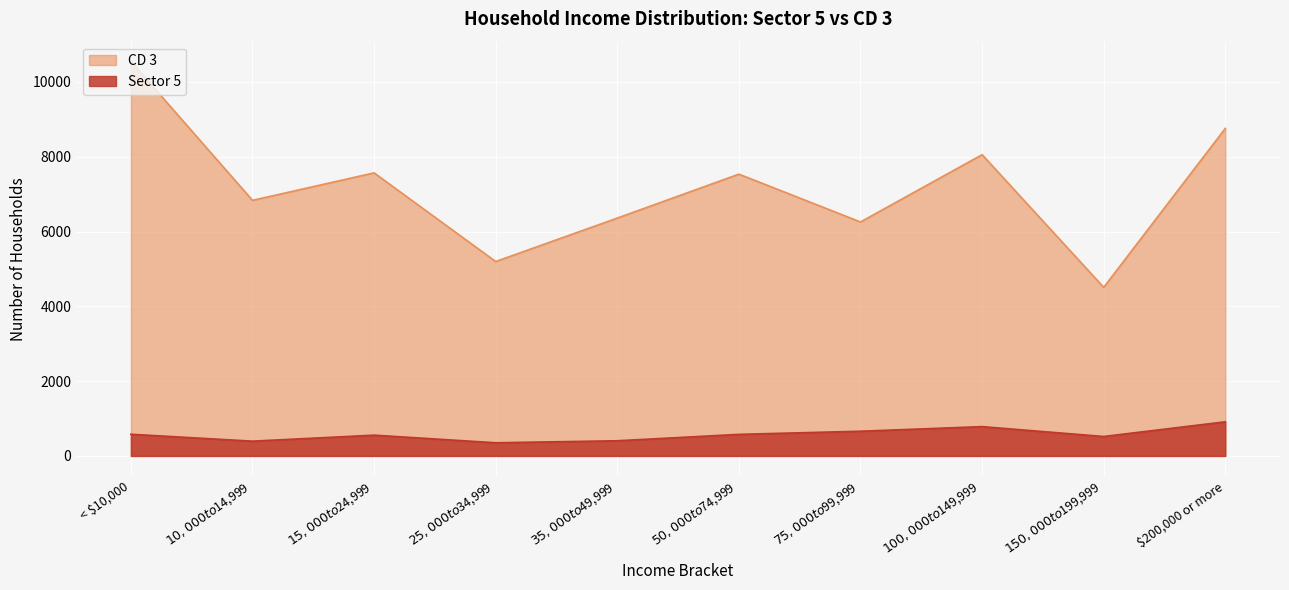

Rank the series by their average value, from highest to lowest.

CD 3, Sector 5